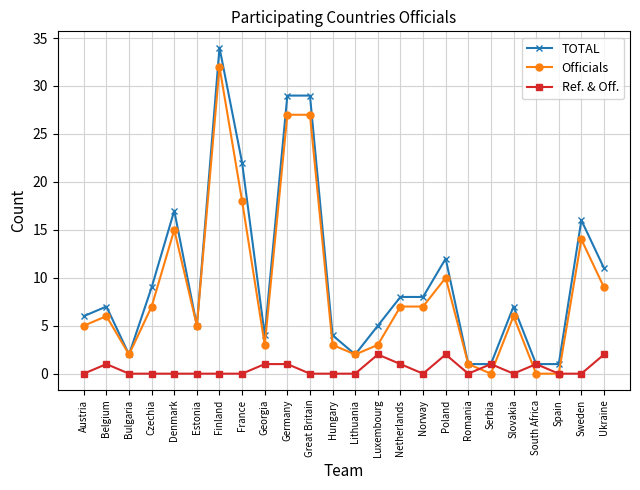

Does the chart have visible grid lines?

Yes